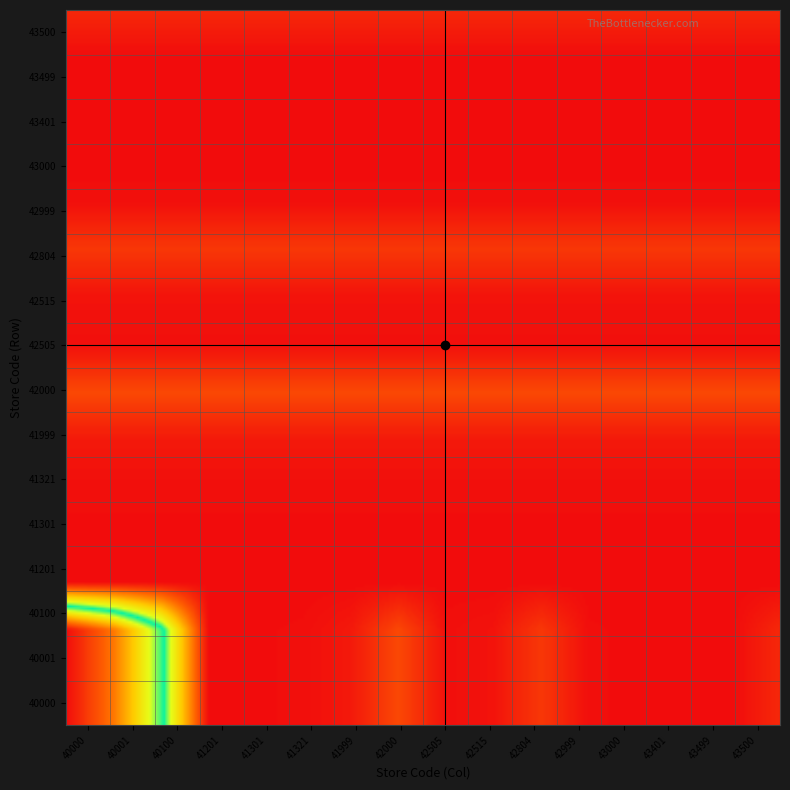

The value of 42804 at 41321 is 3130. True or false?

True